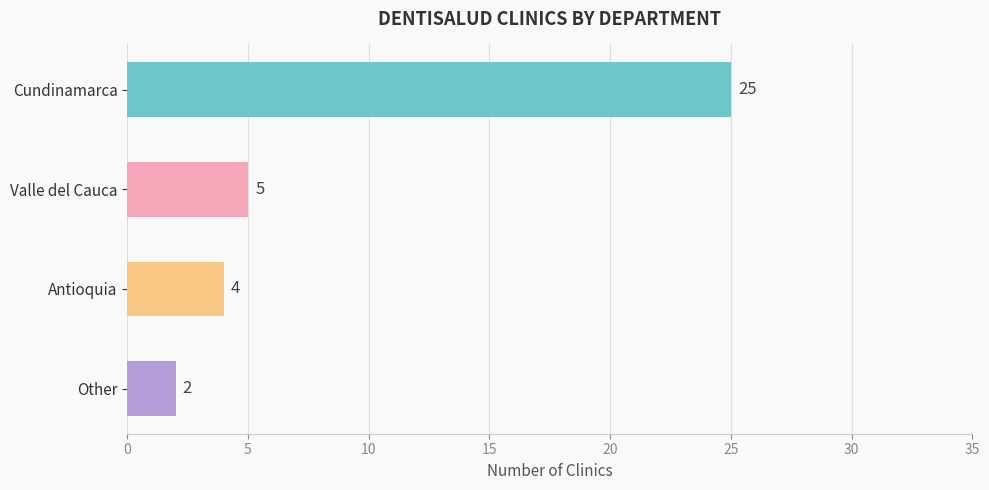

How many distinct data groups are displayed?

1